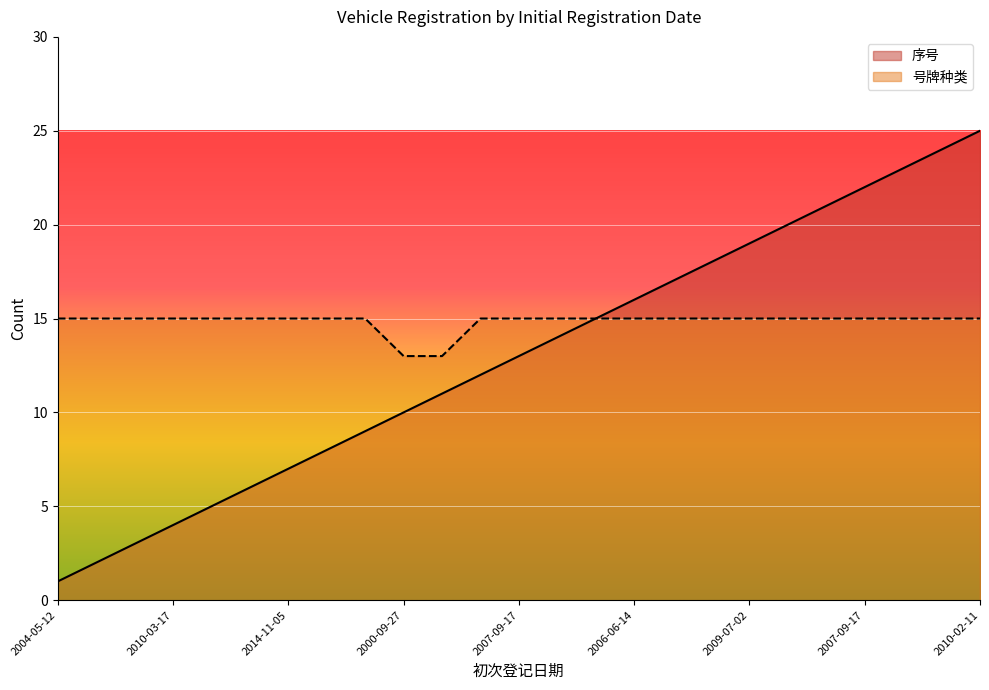

The 号牌种类 series shows 13 at 2004-01-08. True or false?

True